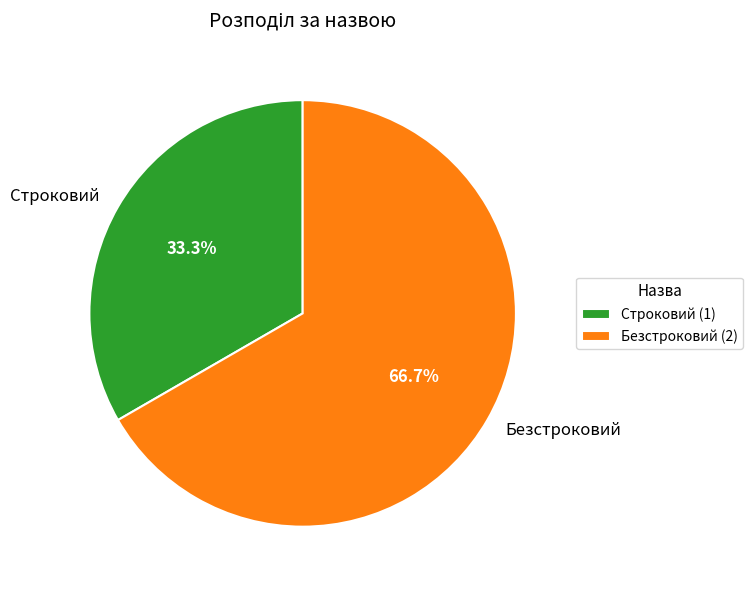

Which has a higher value, Безстроковий or Строковий?

Безстроковий